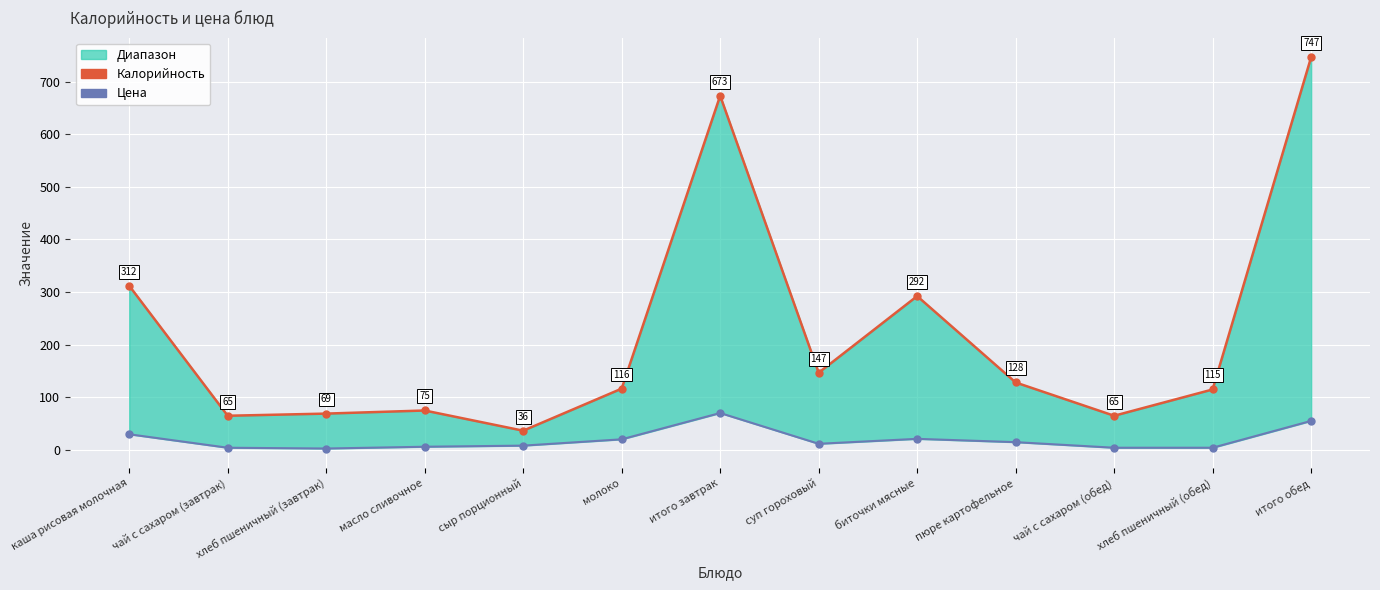

At хлеб пшеничный (обед), list the series in order from largest to smallest.

Калорийность, Цена